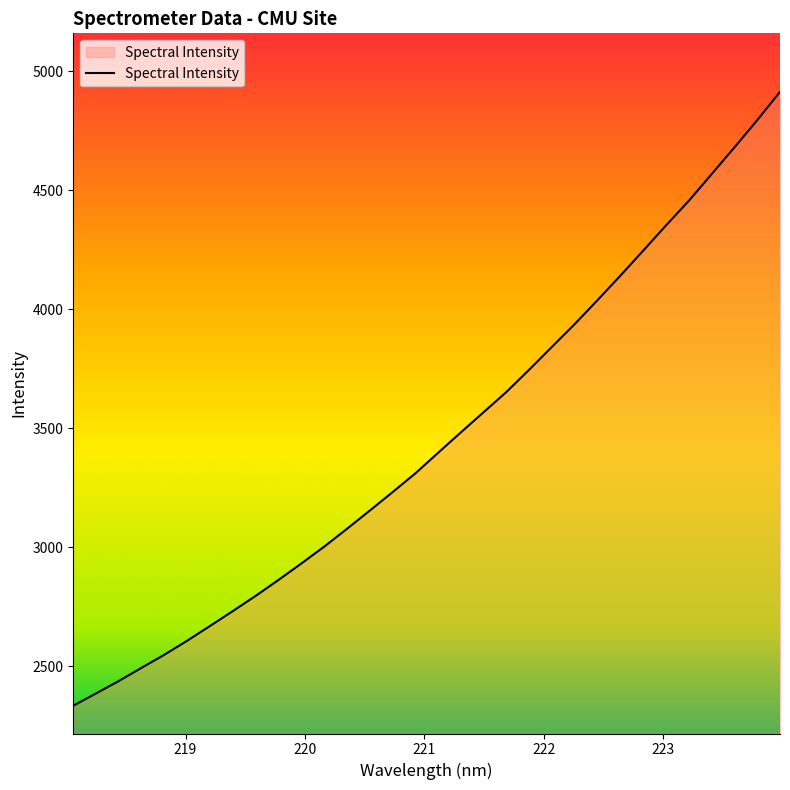

What is the maximum value shown in the chart?

4913.6